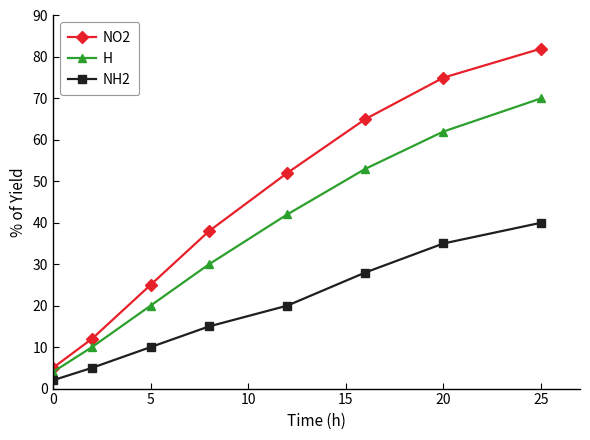

Which series has the widest spread of values?

NO2